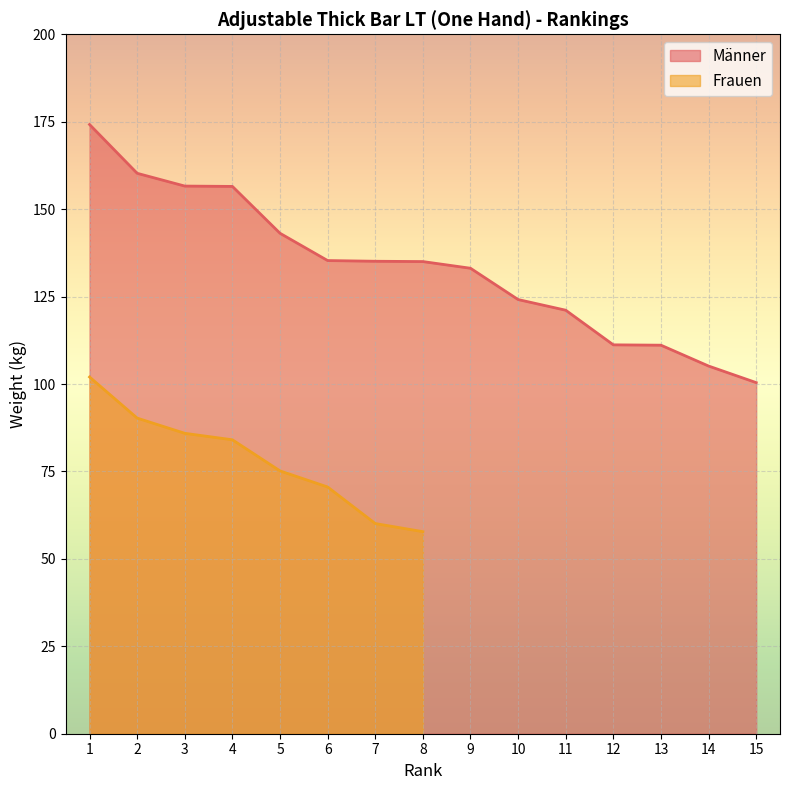

List the labels in order of value, smallest first.

15, 14, 13, 12, 11, 10, 9, 8, 7, 6, 5, 4, 3, 2, 1